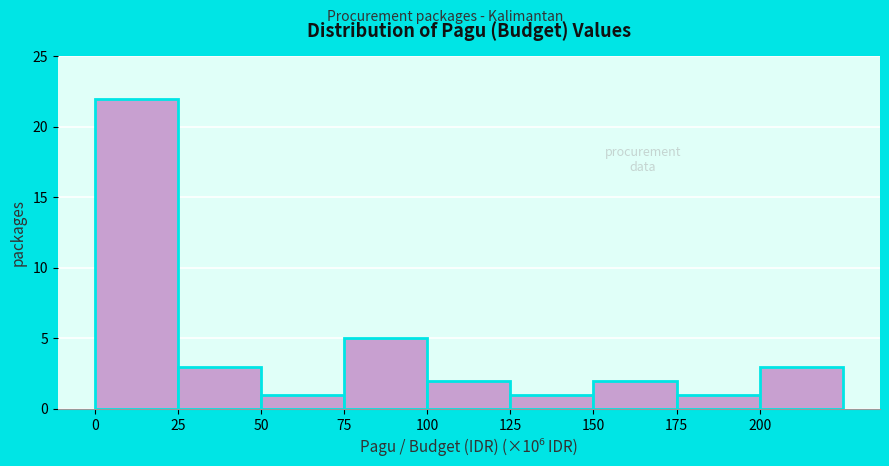

Reading left to right, transcribe all the data shown in this chart.

22	3	1	5	2	1	2	1	3